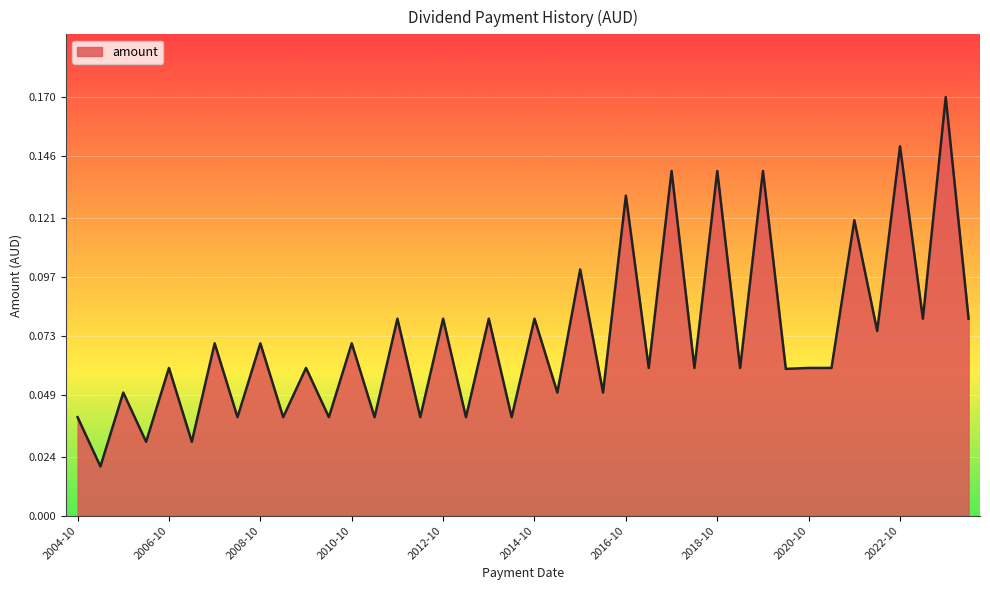

Where is the first local maximum?

2005-10